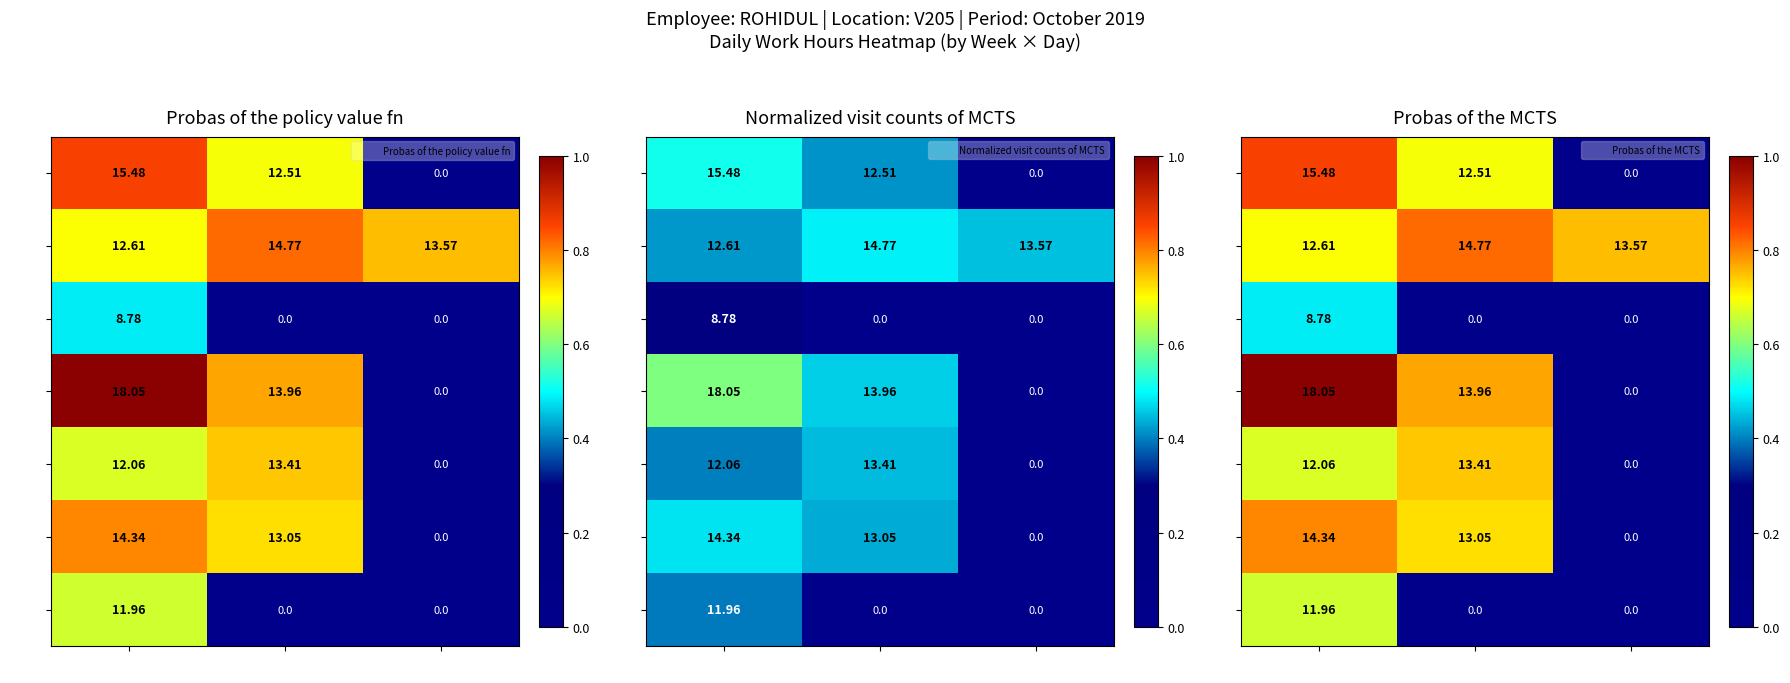

What is the maximum value for Sun?

0.7